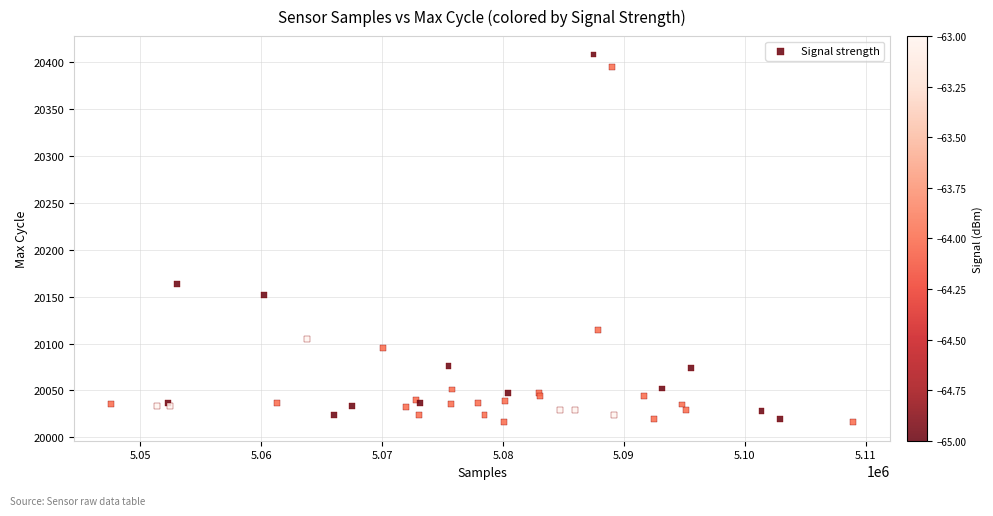

What Y value in the scatter plot is closest to 20212?

20163